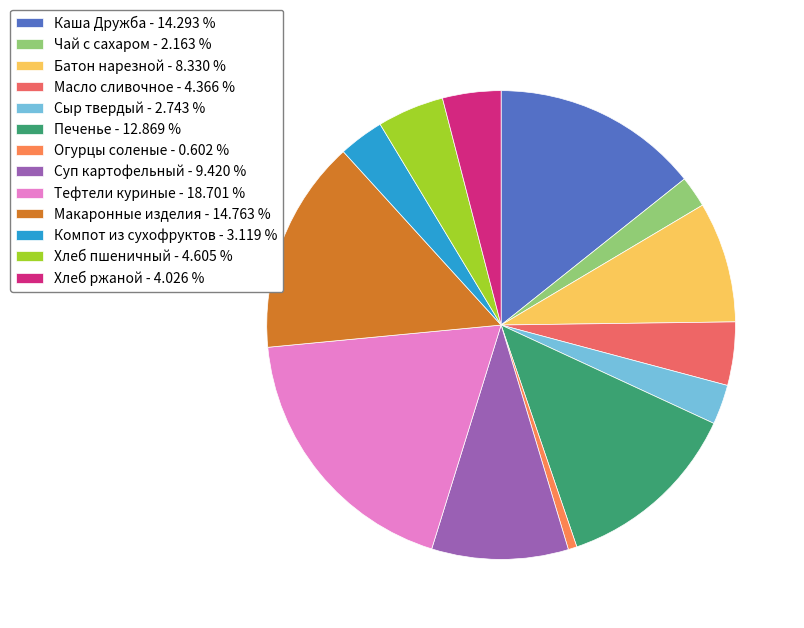

What is the total percentage of Батон нарезной and Каша Дружба?

22.6%